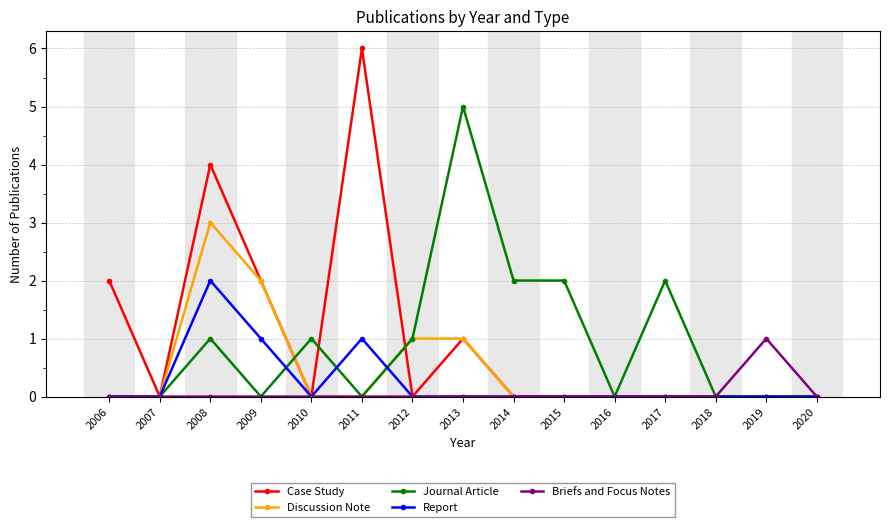

List the series in order of their peak value, highest first.

Case Study, Journal Article, Discussion Note, Report, Briefs and Focus Notes